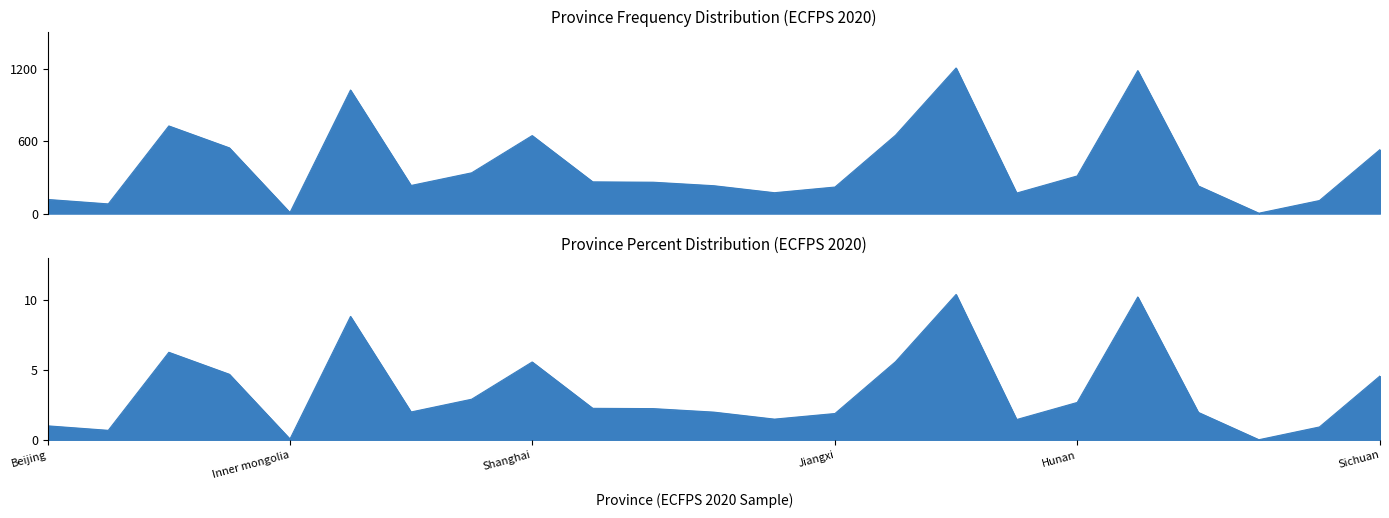

Rank the categories by value from highest to lowest.

Henan, Guangdong, Liaoning, Hebei, Shandong, Shanghai, Shanxi, Sichuan, Heilongjiang, Hunan, Jiangsu, Zhejiang, Jilin, Anhui, Guangxi, Jiangxi, Fujian, Hubei, Beijing, Chongqing, Tianjin, Inner mongolia, Hainan